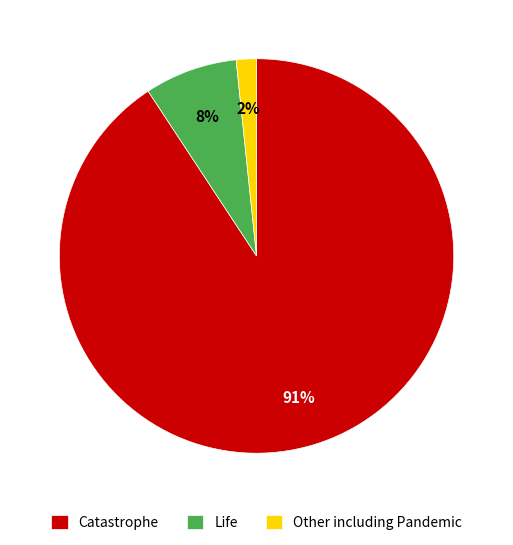

To the nearest percent, what is the combined percentage of Catastrophe and Other including Pandemic?

92%